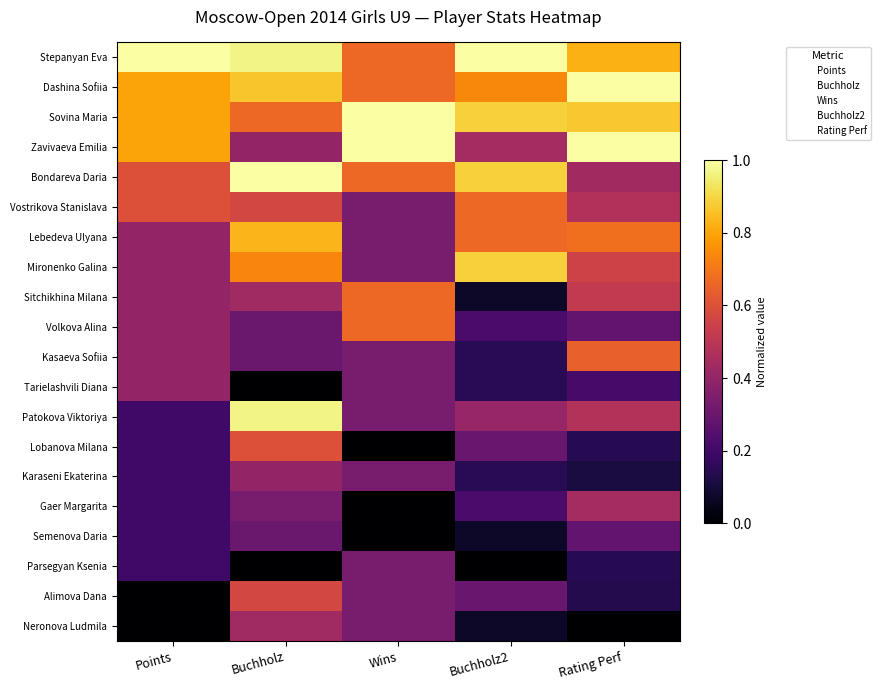

At which category is the sum across all series the highest?

Buchholz